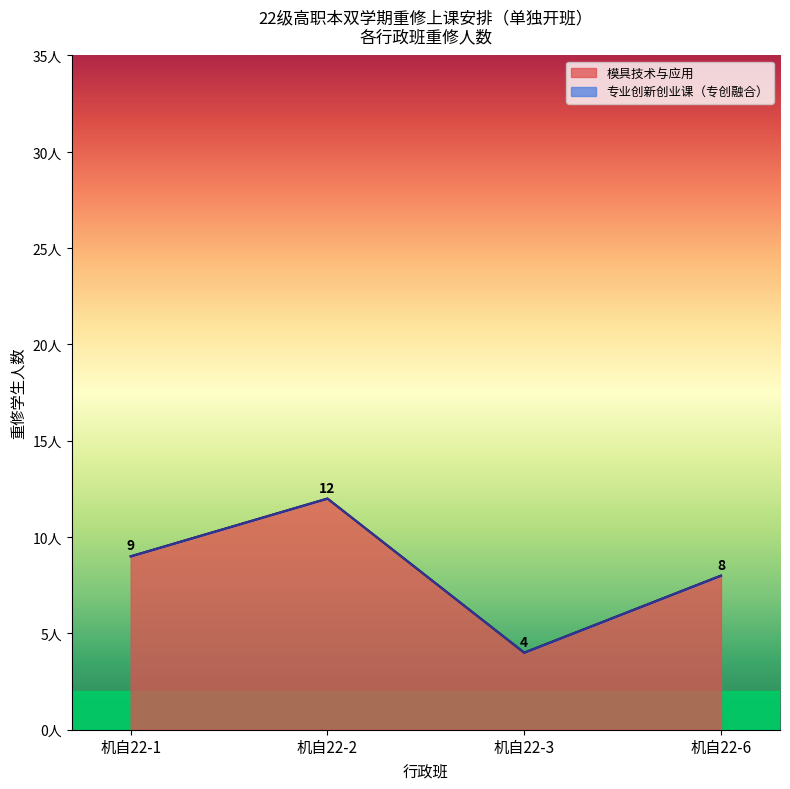

At which category is the sum across all series the highest?

机自22-2